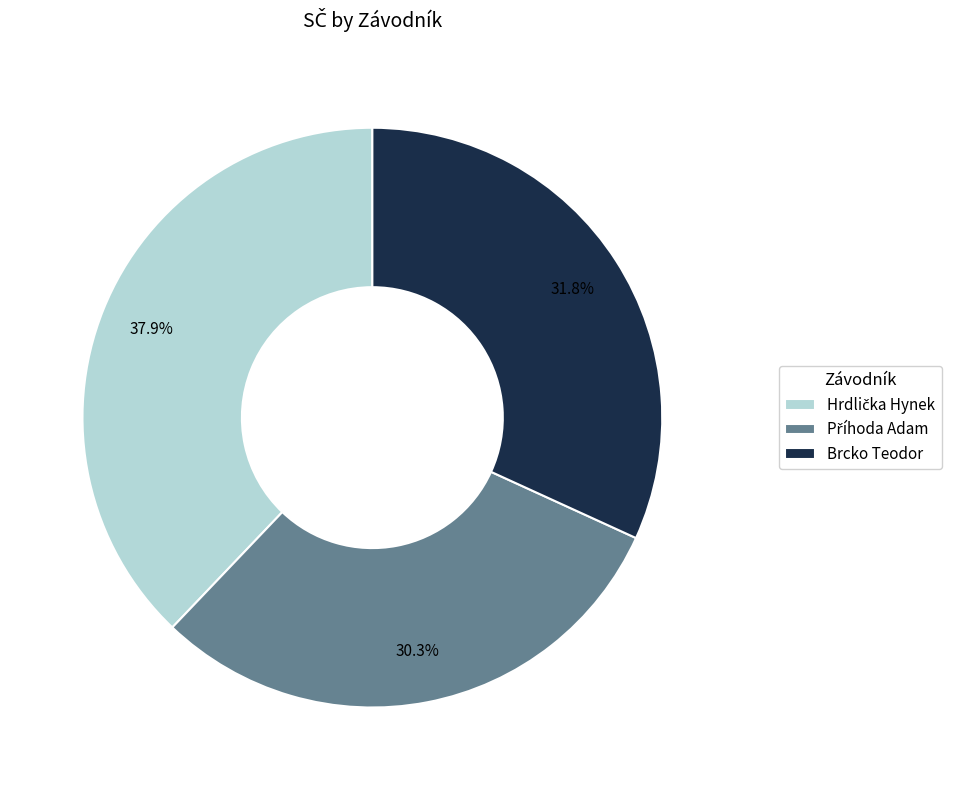

Does any single category account for the majority?

No